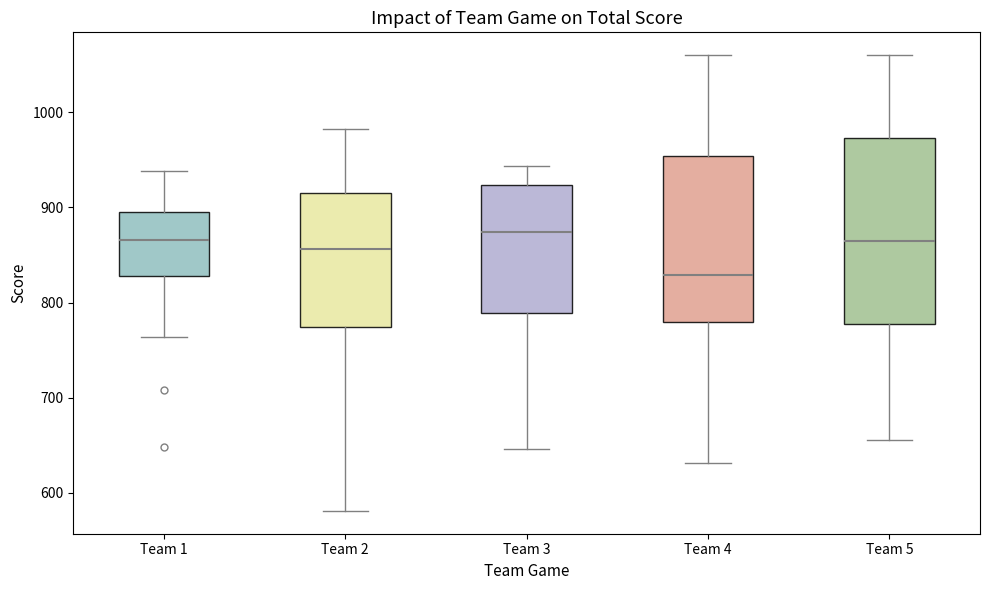

Reading left to right, transcribe this box plot: for each box, give where its median line is, the range the box spans, and where its two whiskers end, as read against the y-axis. The values are not printed on the chart, so give them approximately, as read against the axis.

Team 1: median 870, box 830 to 890, whiskers 760 to 940
Team 2: median 860, box 770 to 920, whiskers 580 to 980
Team 3: median 870, box 790 to 920, whiskers 650 to 940
Team 4: median 830, box 780 to 950, whiskers 630 to 1060
Team 5: median 860, box 780 to 970, whiskers 660 to 1060